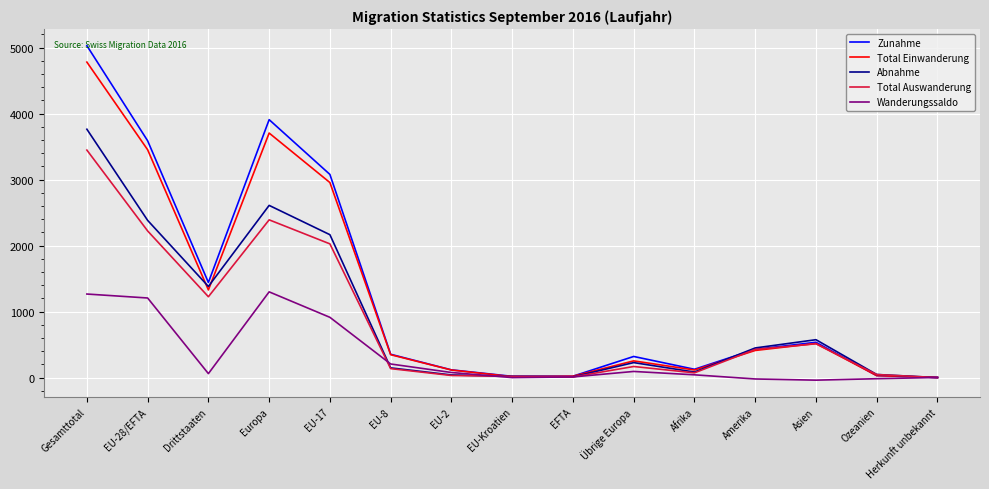

Is the value of Total Auswanderung at Amerika greater than the value of Zunahme at EU-17?

No